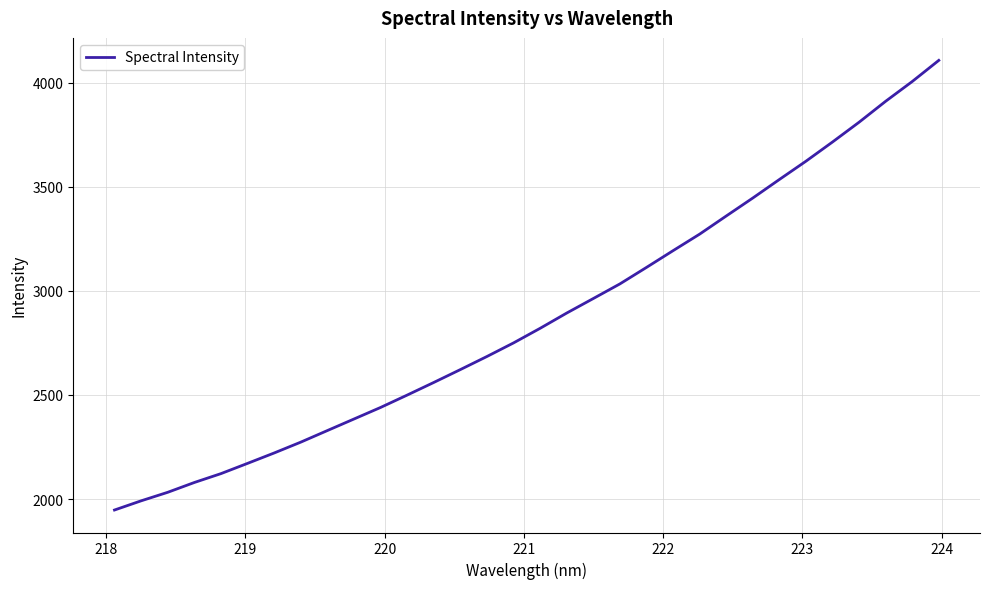

What is the smallest value displayed?

1947.1